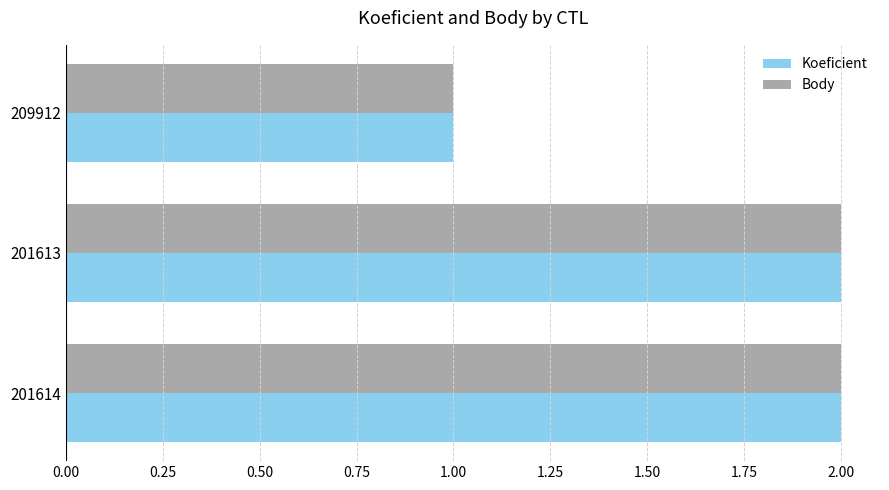

Is the value of Koeficient at 201614 greater than the value of Body at 209912?

Yes